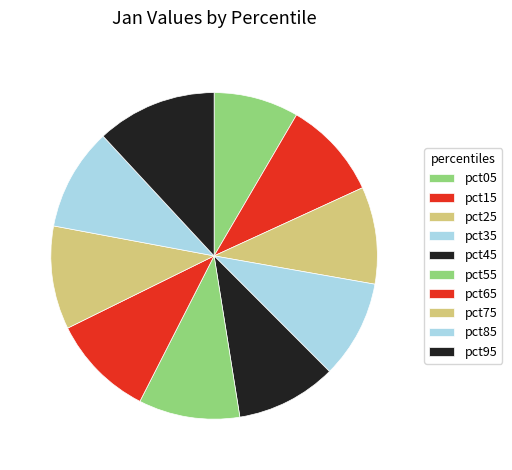

Which slice is the smallest?

pct05